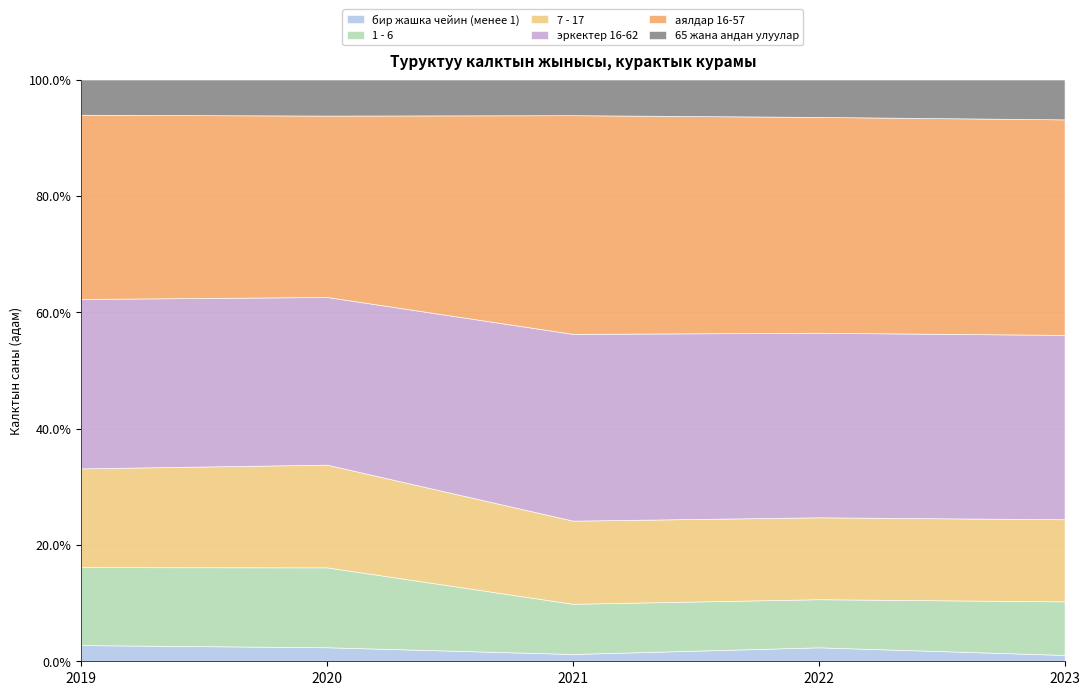

How many lines are shown in the chart?

6